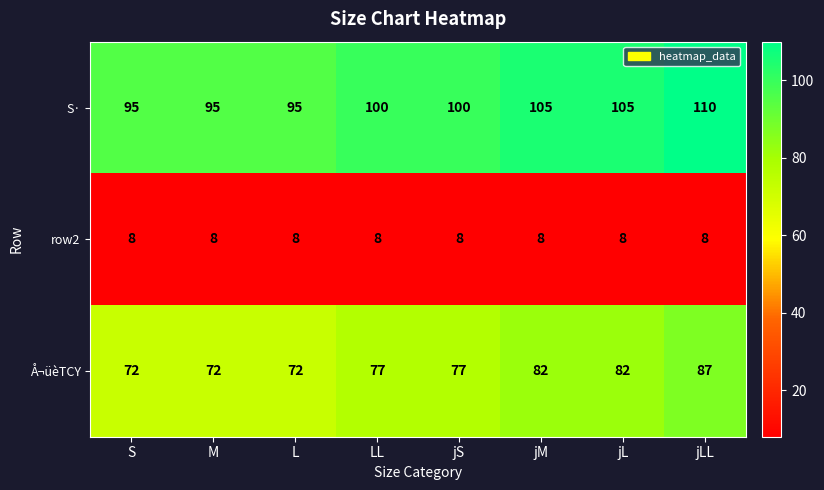

What is the sum of the S· values at jL and S?

200